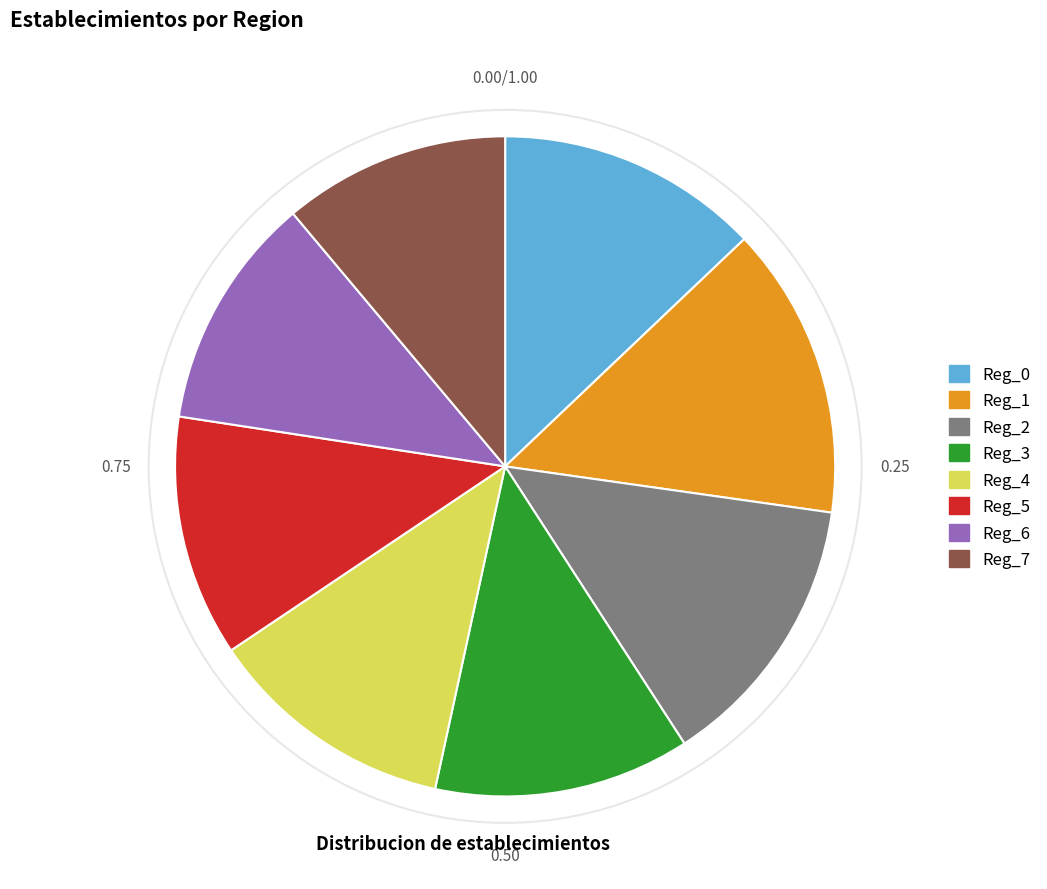

Does any single category account for the majority?

No